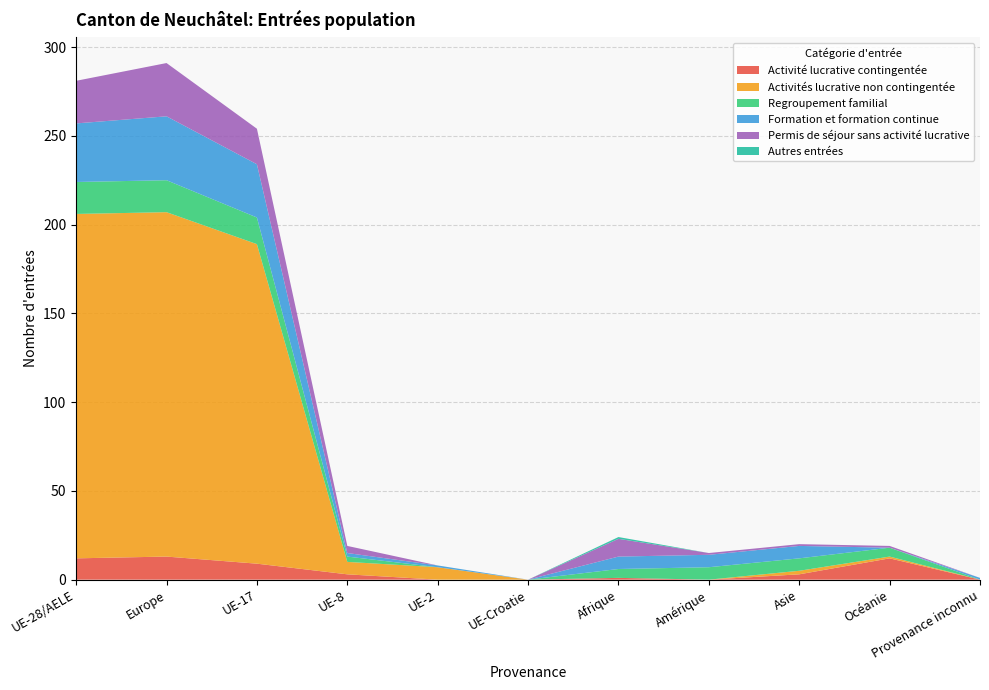

Reading right to left, what are all the values shown in this chart?

Activité lucrative contingentée: 0	12	3	0	1	0	0	3	9	13	12
Activités lucrative non contingentée: 0	1	2	0	0	0	7	7	180	194	194
Regroupement familial: 0	5	7	7	5	0	0	3	15	18	18
Formation et formation continue: 1	0	7	7	7	0	1	2	30	36	33
Permis de séjour sans activité lucrative: 0	1	1	1	10	0	0	4	20	30	24
Autres entrées: 0	0	0	0	1	0	0	0	0	0	0